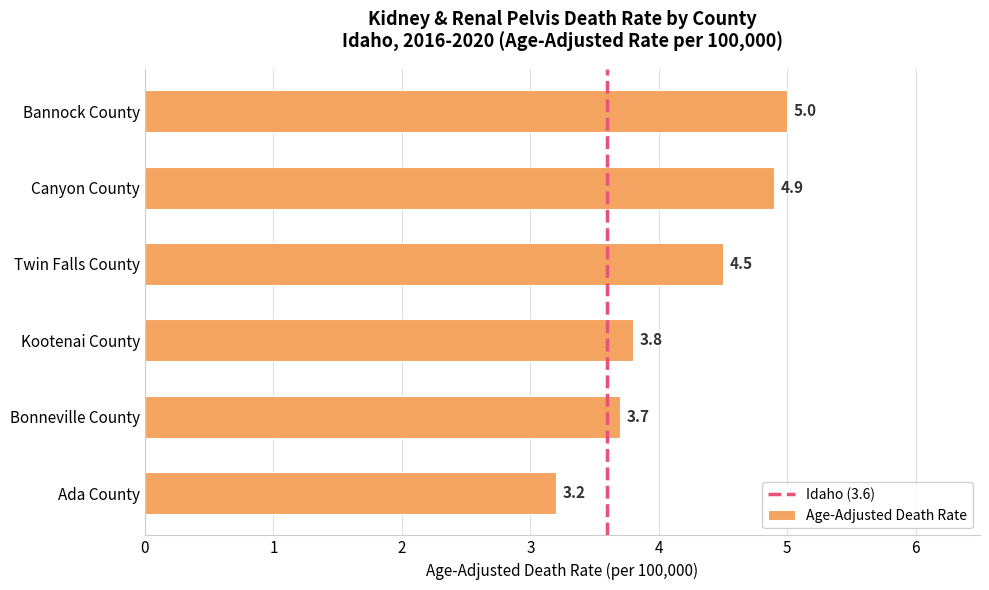

What value does the data have at Canyon County?

4.9